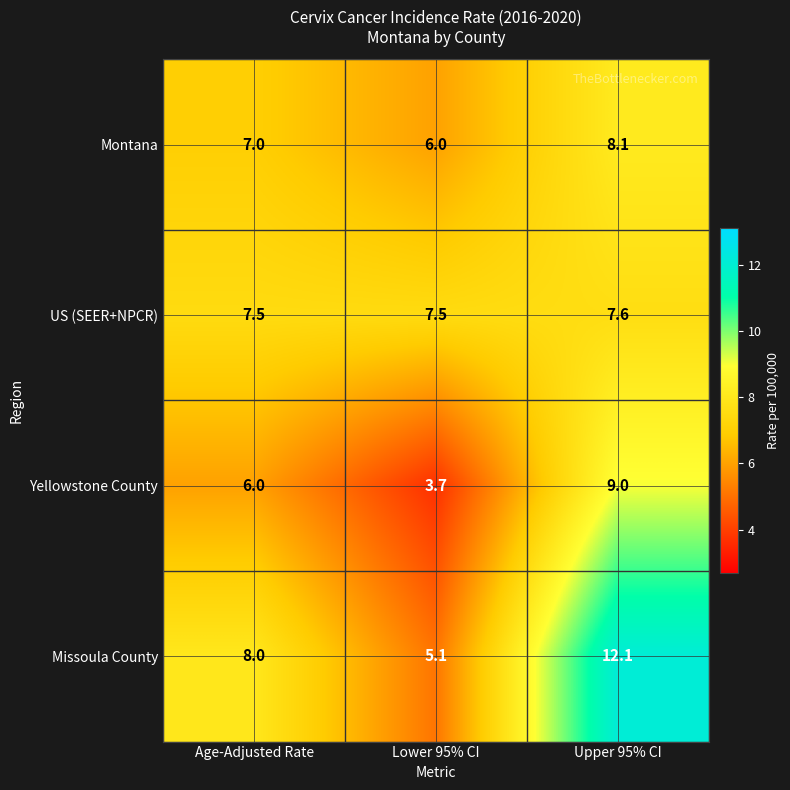

What is the maximum value shown in the chart?

12.1